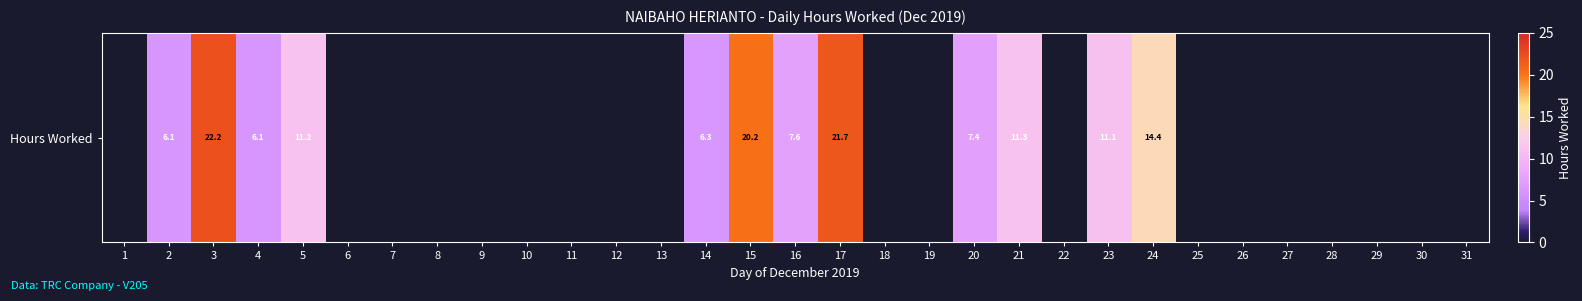

What is the change in value from 17 to 28?

-21.7